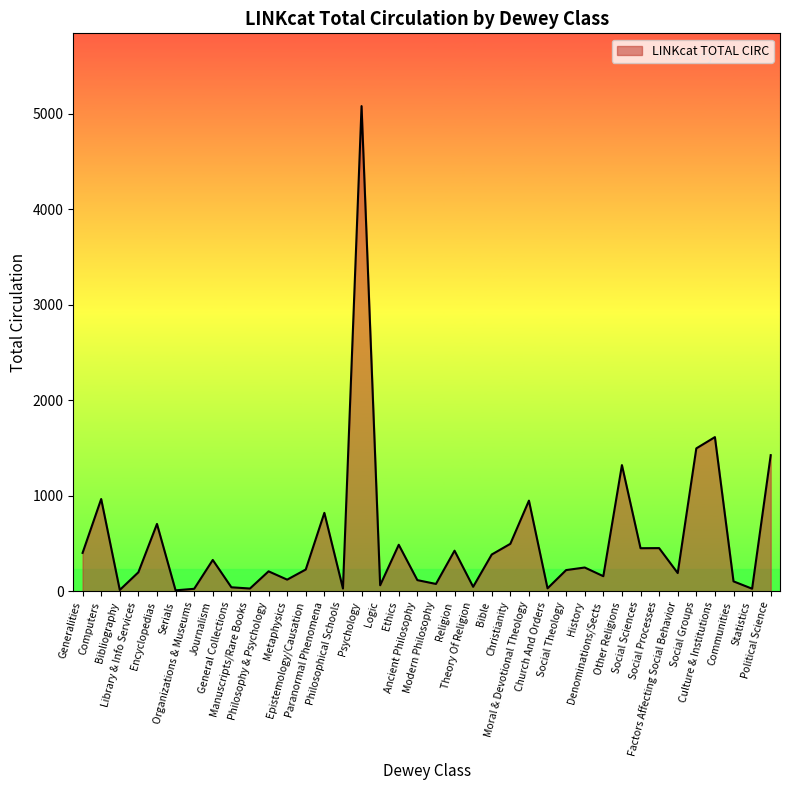

What is the maximum value shown in the chart?

5078